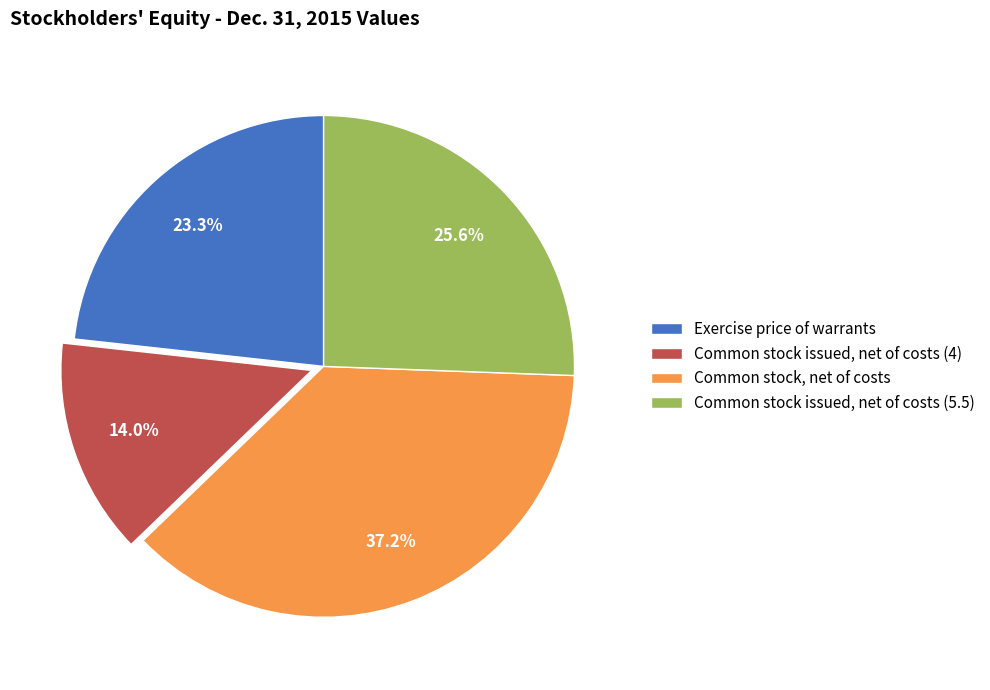

What percentage is NOT represented by Common stock issued, net of costs (5.5)?

74.4%